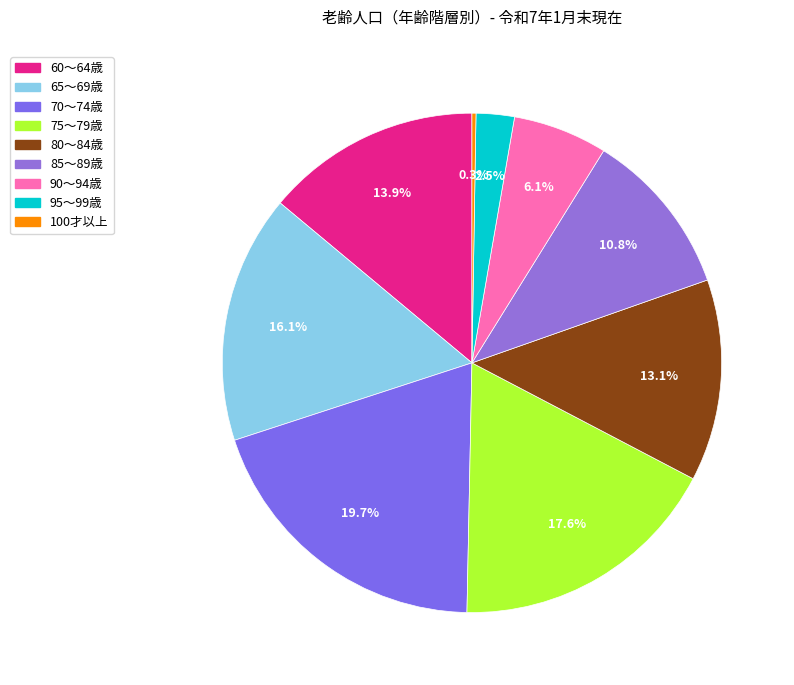

Does 90～94歳 account for over 50% of the chart?

No